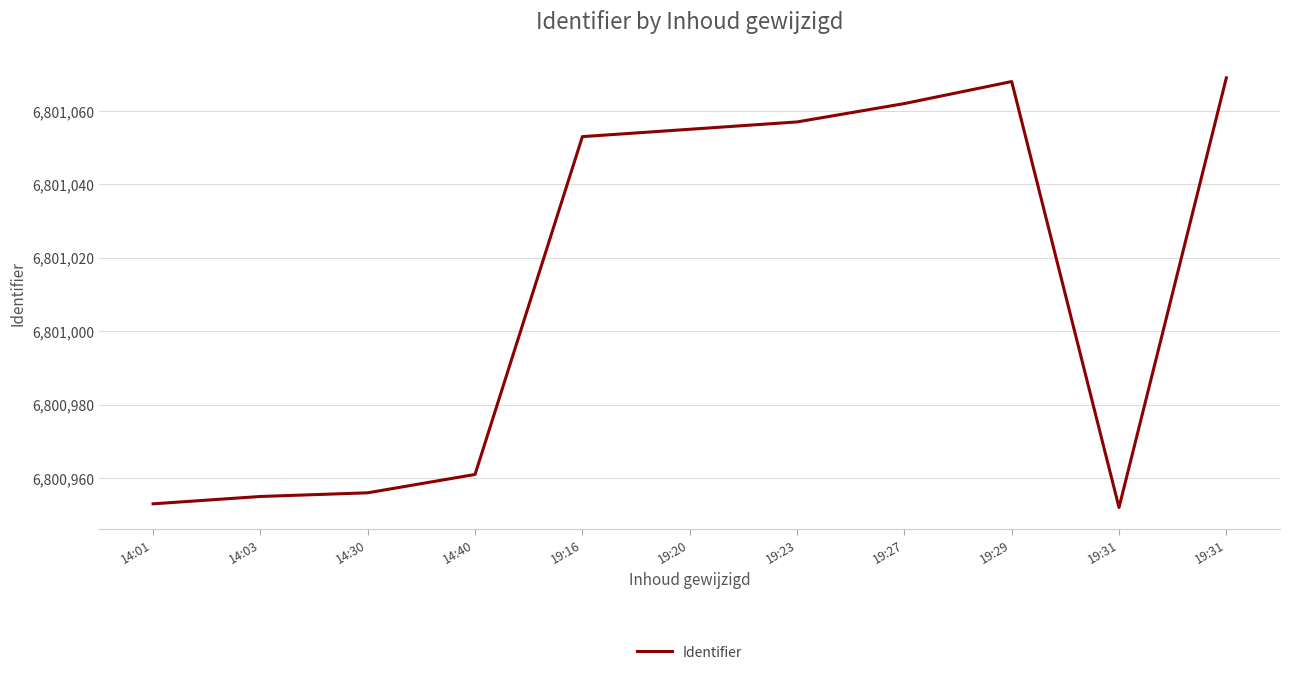

Reading right to left, extract all data points from this chart.

6801069	6800952	6801068	6801062	6801057	6801055	6801053	6800961	6800956	6800955	6800953